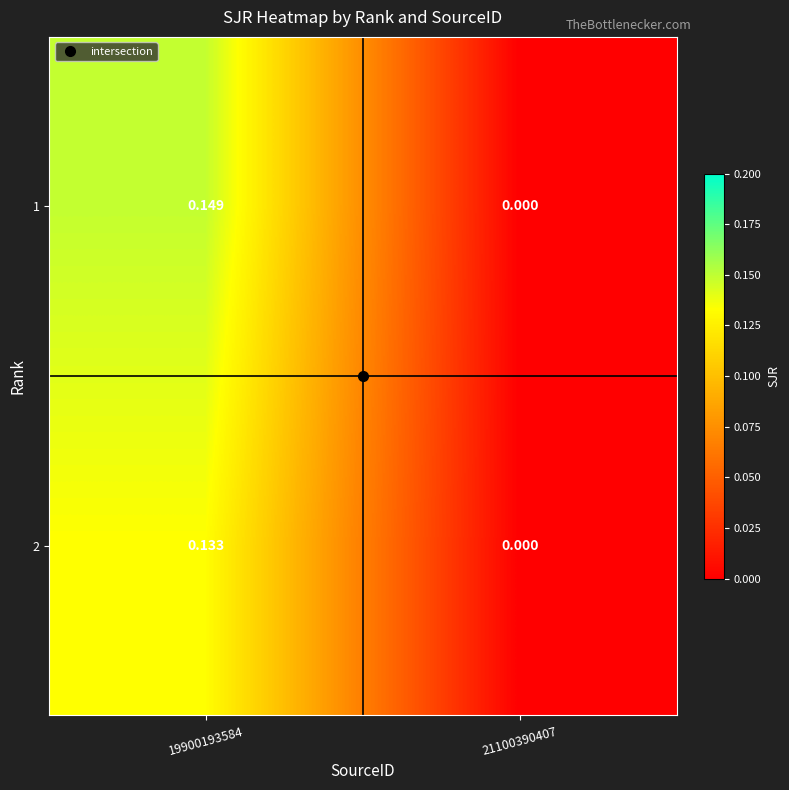

Is the value of 1 at 19900193584 greater than the value of 2 at 19900193584?

Yes